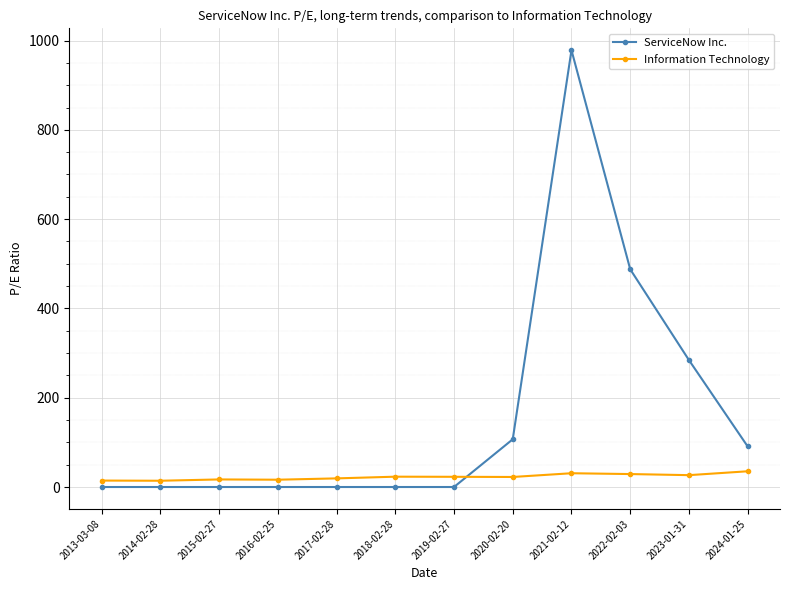

At how many categories does at least one series exceed 542?

1